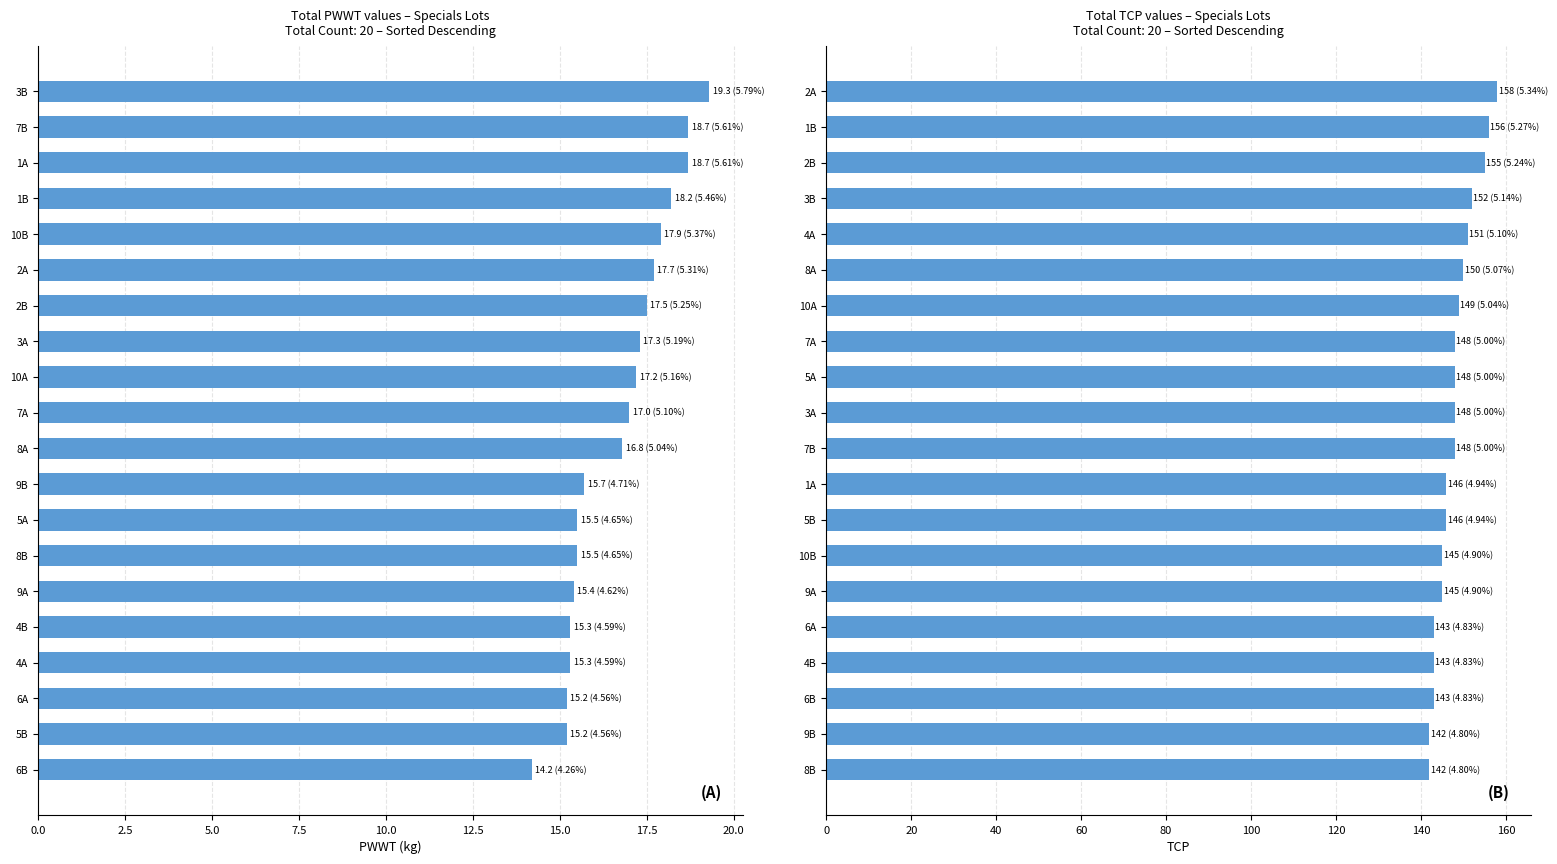

Does the chart contain stacked bars?

No